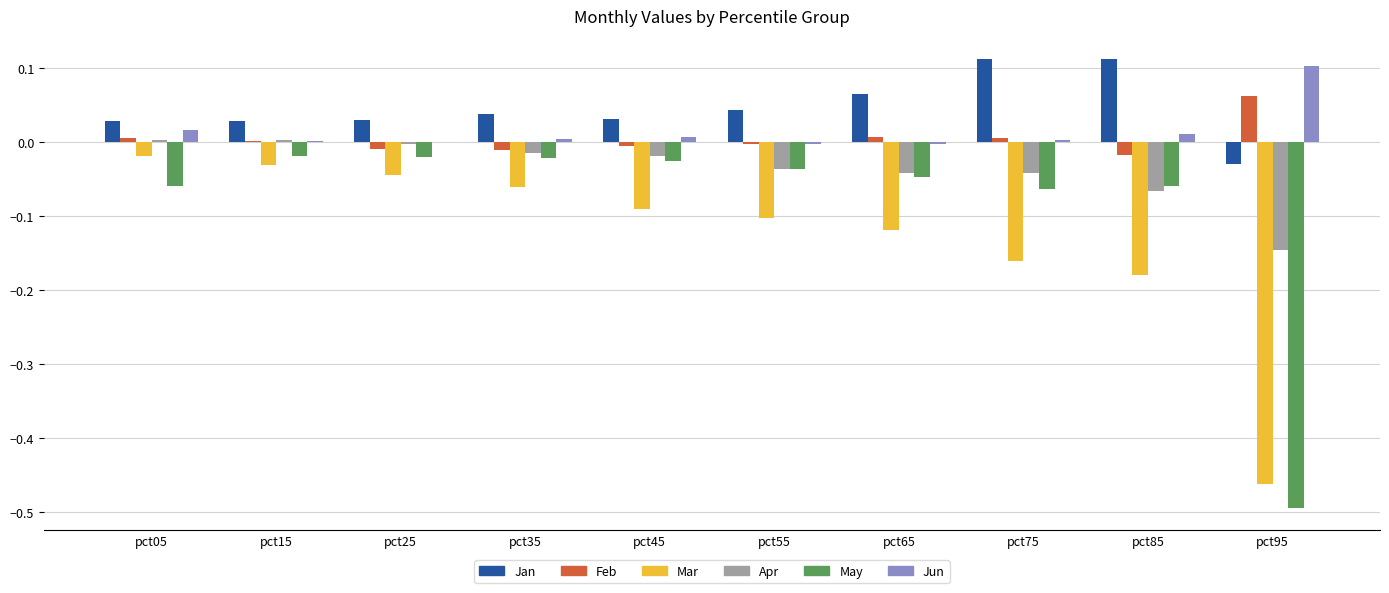

Is the value of Jan at pct05 greater than the value of Apr at pct05?

Yes